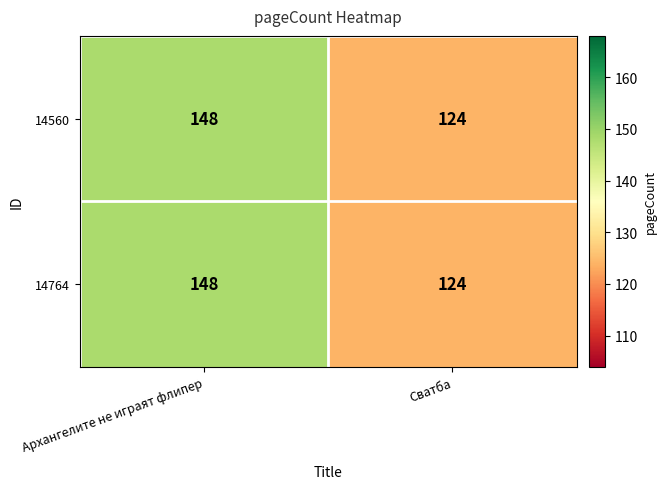

Read the 14560 value at Архангелите не играят флипер, to the nearest 10.

150